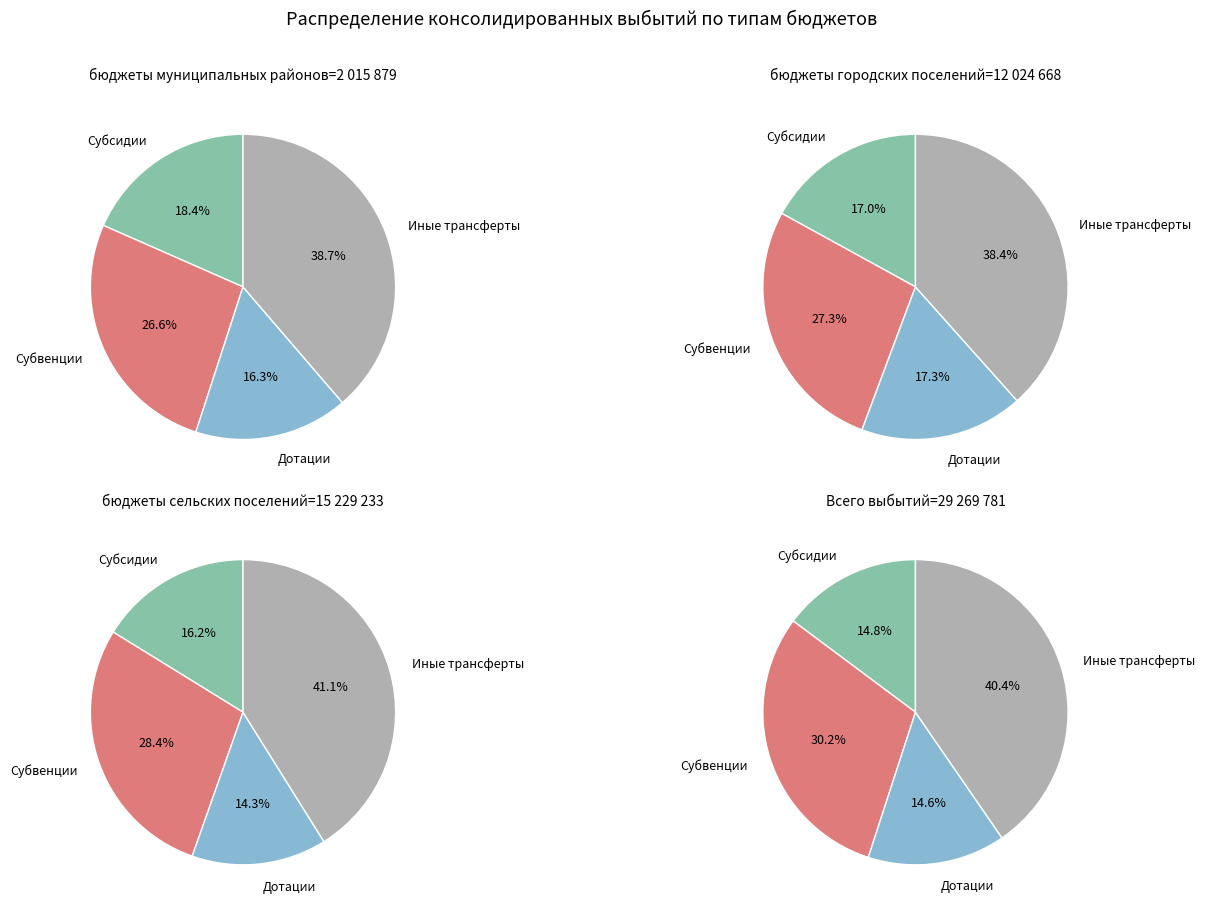

To the nearest percent, what is the combined percentage of бюджеты сельских поселений and бюджеты городских поселений?

93%